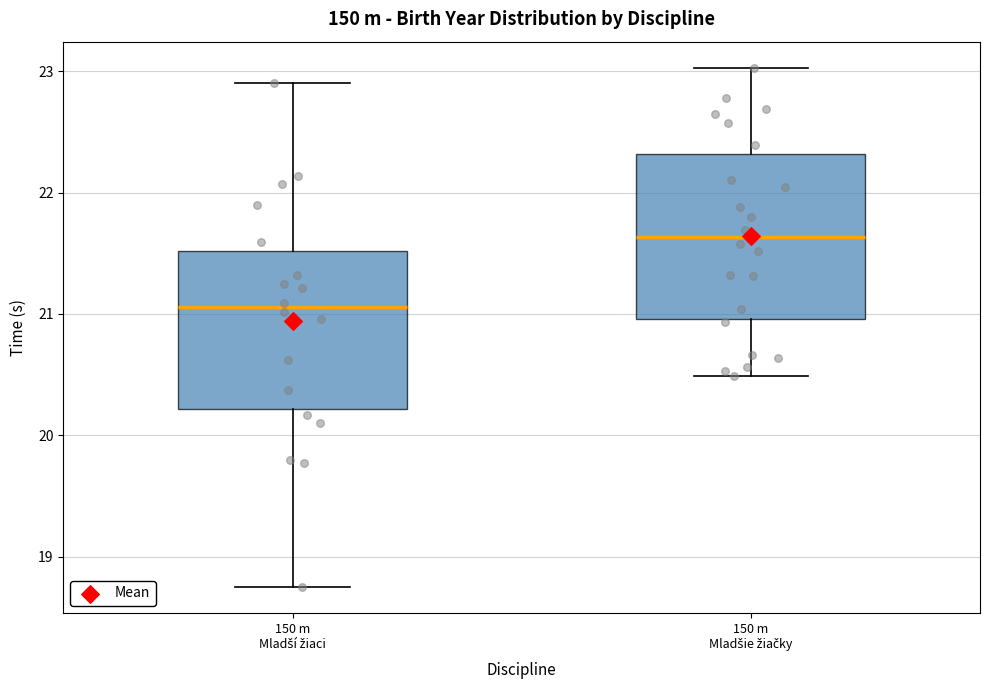

Where does the lower whisker of the box for 150 m Mladší žiaci end on the y-axis? The values are not printed on the chart, so give them approximately, as read against the axis.

18.8